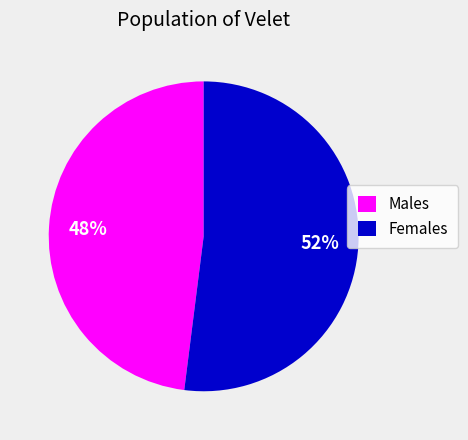

To the nearest percent, what percentage of the pie is Females?

52%